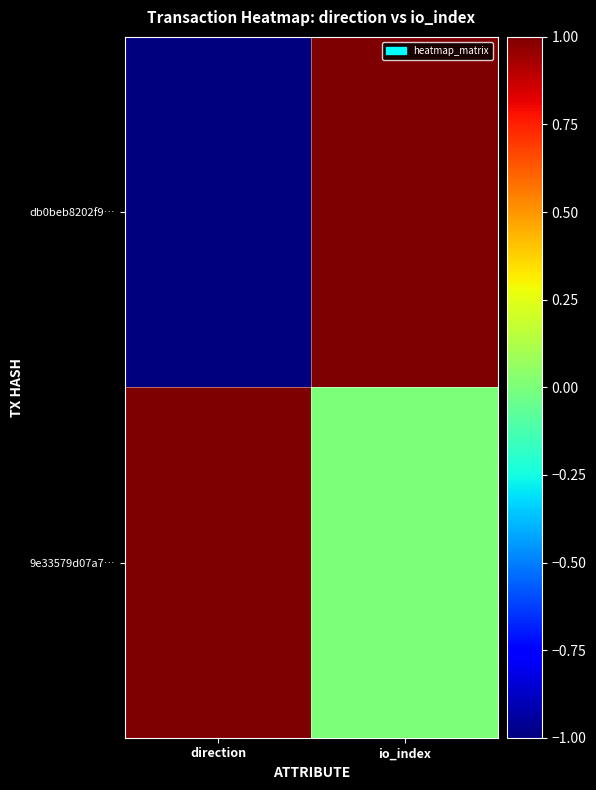

At how many categories does at least one series exceed 0?

2